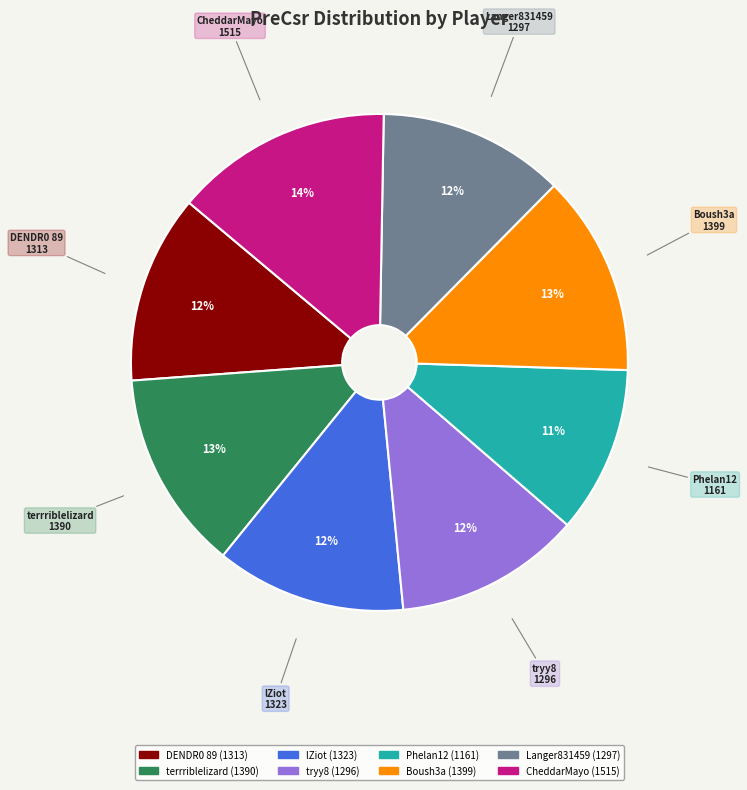

Do terrriblelizard and CheddarMayo together represent more than half of the pie?

No